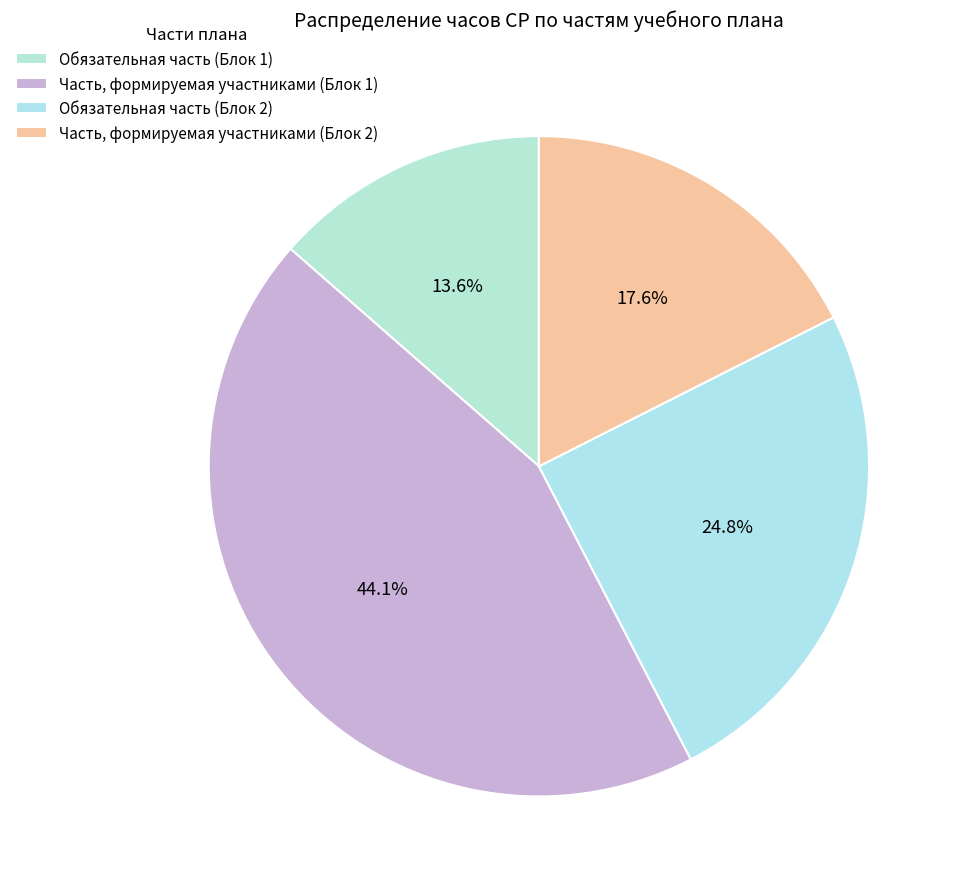

Count the number of slices in the pie.

4